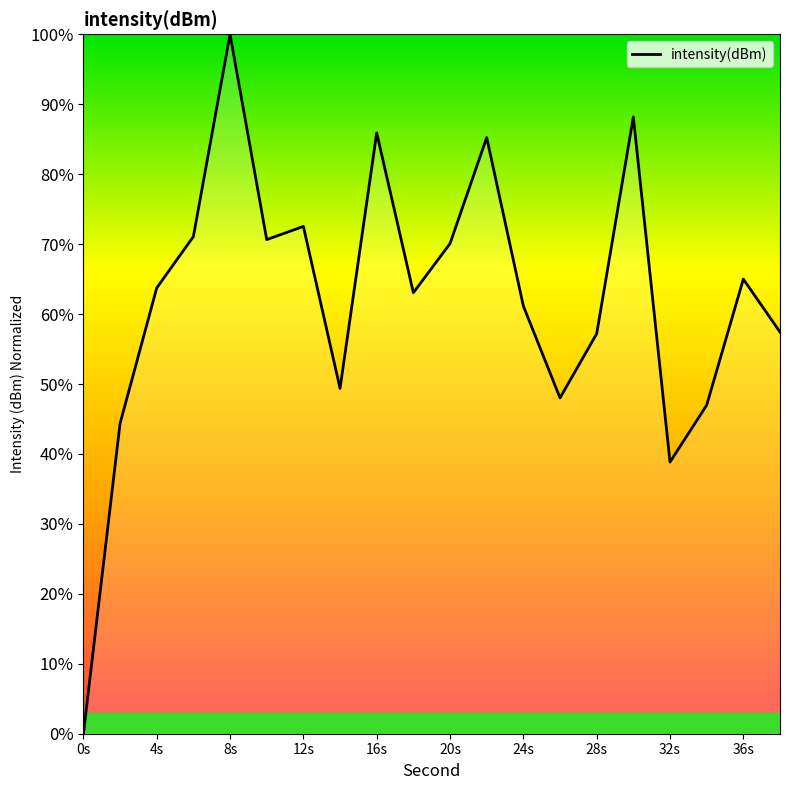

What is the difference between the maximum and minimum values?

100.0